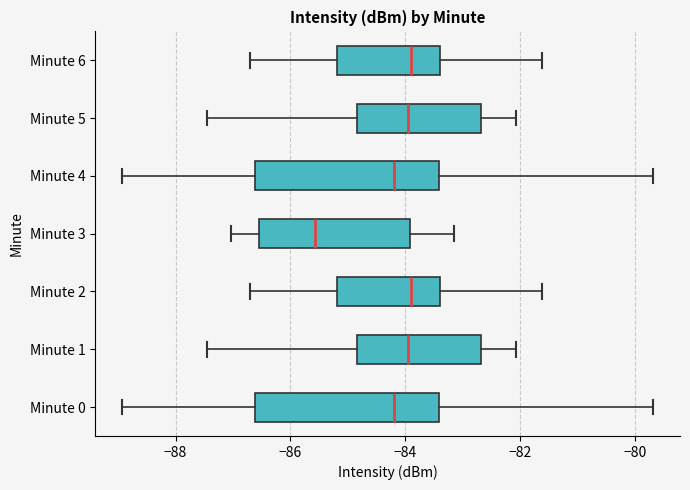

Reading bottom to top, transcribe this box plot: for each box, give where its median line is, the range the box spans, and where its two whiskers end, as read against the x-axis. The values are not printed on the chart, so give them approximately, as read against the axis.

Minute 0: median -84.2, box -86.6 to -83.4, whiskers -89.0 to -79.6
Minute 1: median -84.0, box -84.8 to -82.6, whiskers -87.4 to -82.0
Minute 2: median -83.8, box -85.2 to -83.4, whiskers -86.6 to -81.6
Minute 3: median -85.6, box -86.6 to -84.0, whiskers -87.0 to -83.2
Minute 4: median -84.2, box -86.6 to -83.4, whiskers -89.0 to -79.6
Minute 5: median -84.0, box -84.8 to -82.6, whiskers -87.4 to -82.0
Minute 6: median -83.8, box -85.2 to -83.4, whiskers -86.6 to -81.6